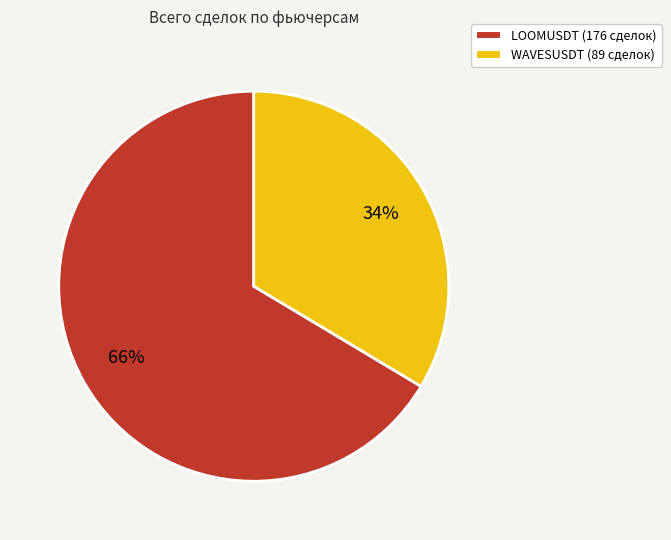

To the nearest percent, what is the average slice percentage?

50%